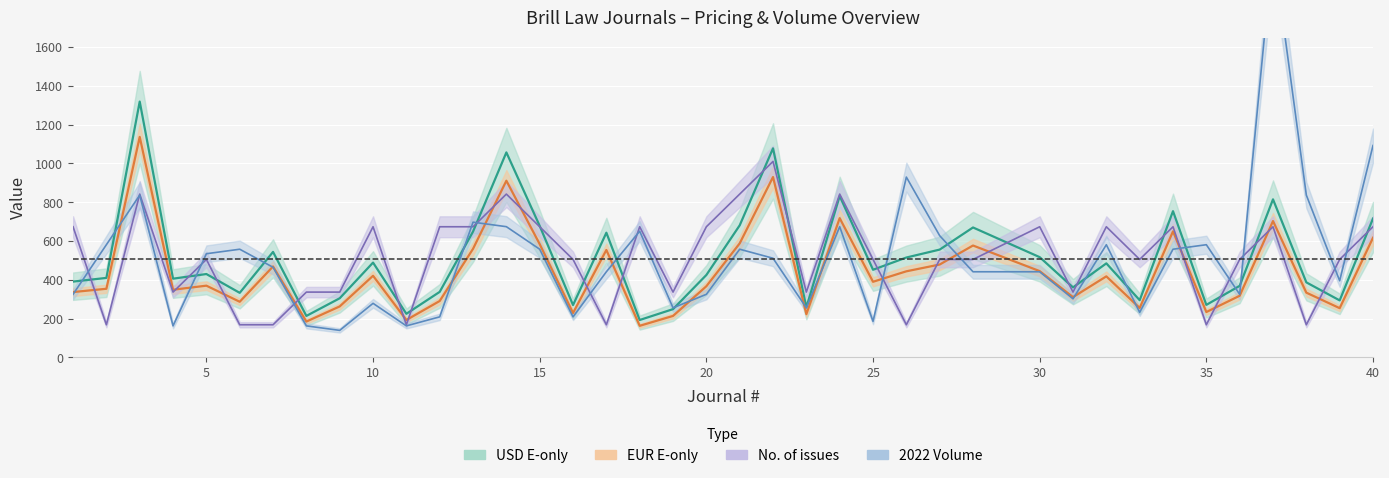

True or false: No. of issues and 2022 Volume cross at least once.

True